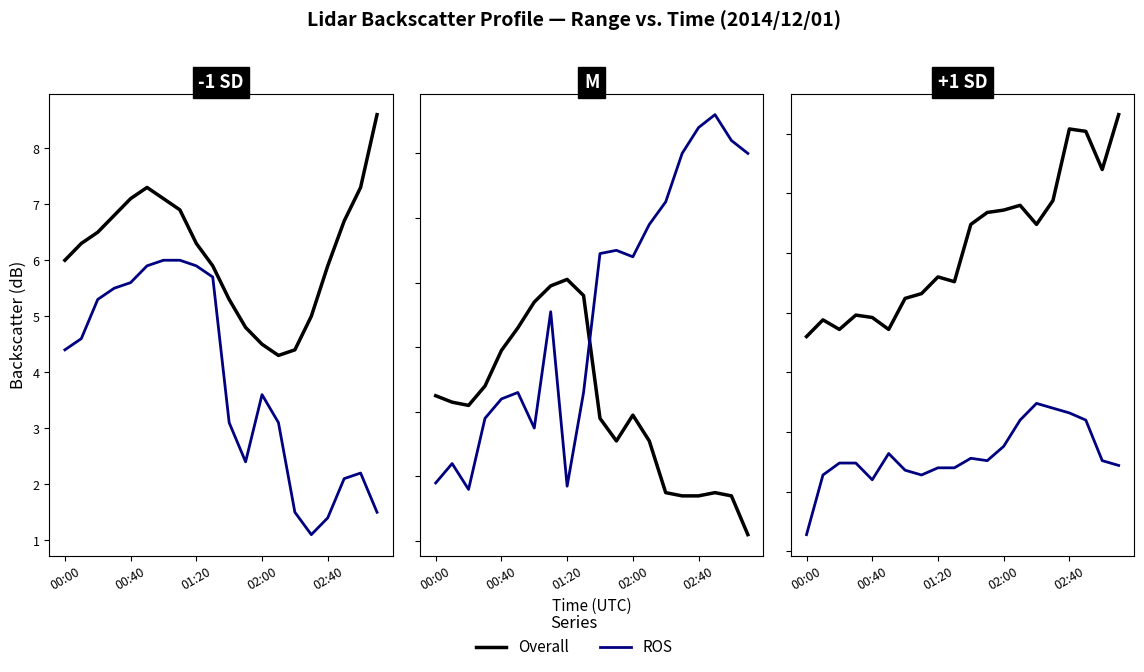

What are all the series names shown in the legend?

Overall, ROS